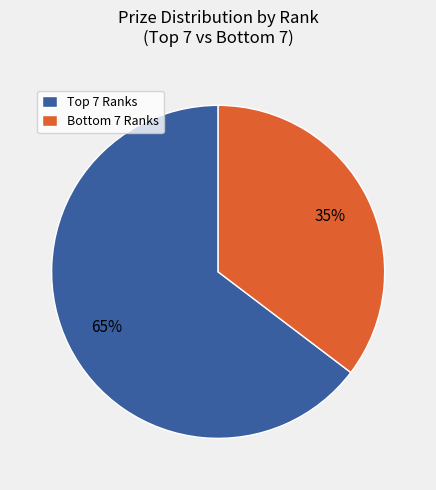

To the nearest percent, what is the average slice percentage?

50%